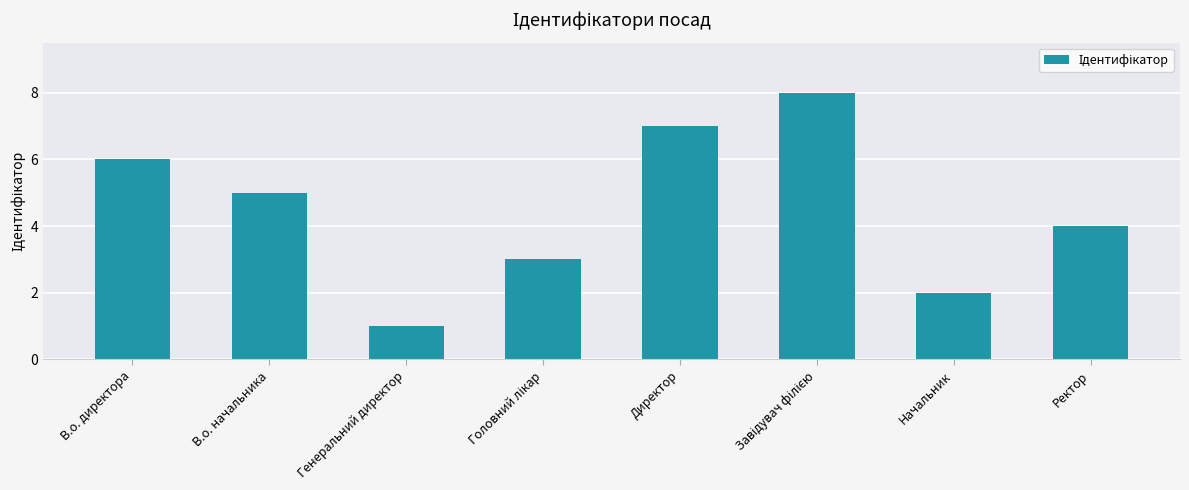

At which label does the data first exceed 5?

В.о. директора